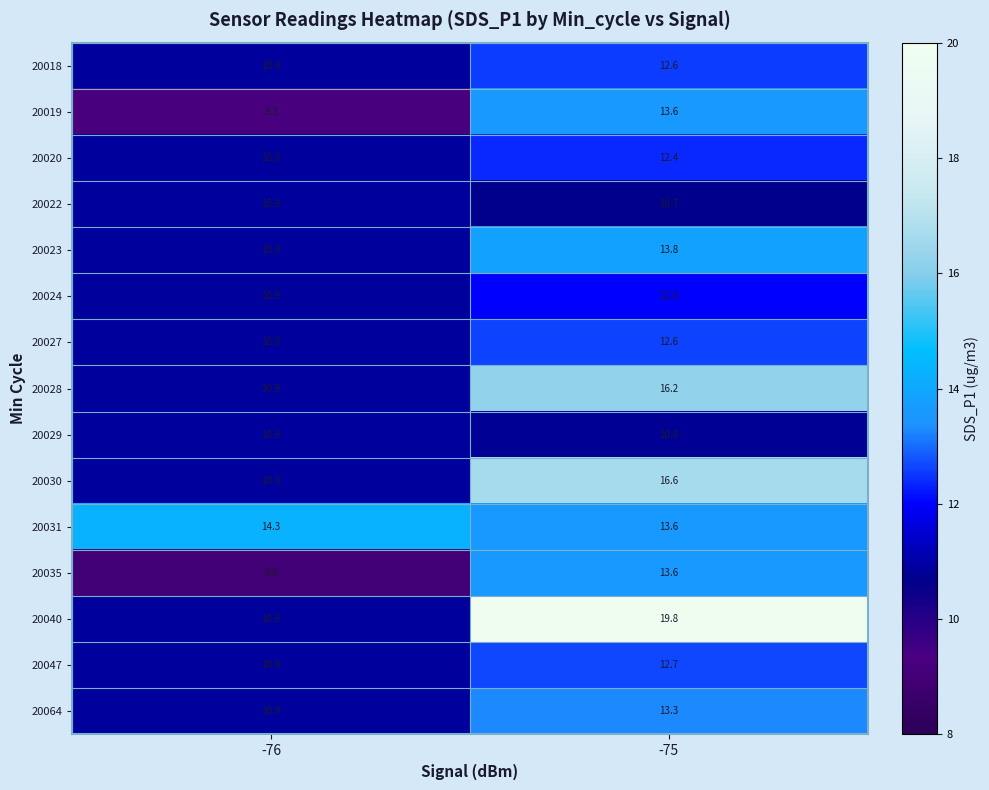

Which series has the widest spread of values?

20040